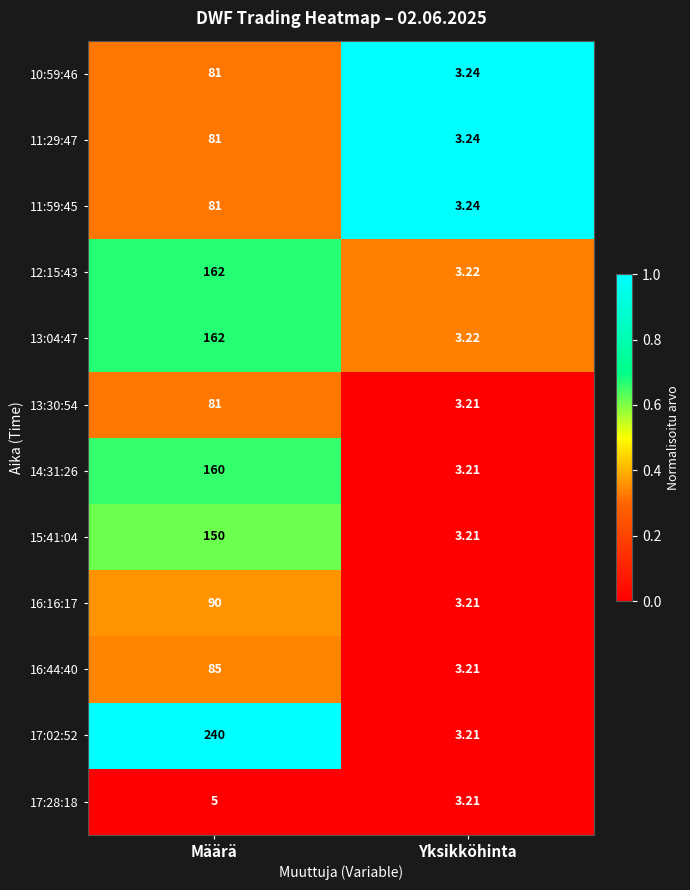

Count the number of categories in the chart.

2